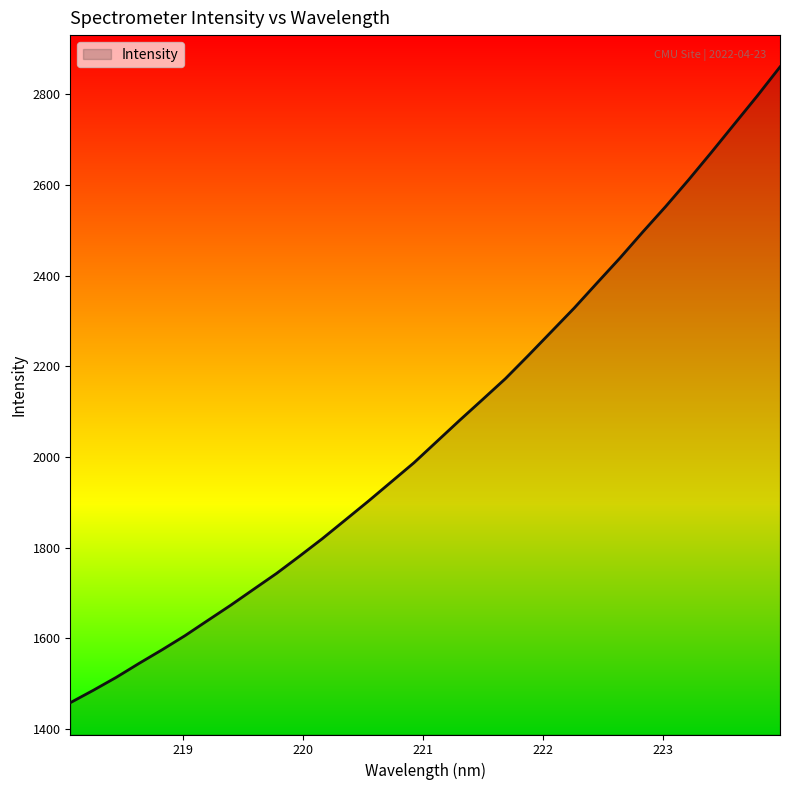

What is the smallest value displayed?

1458.4